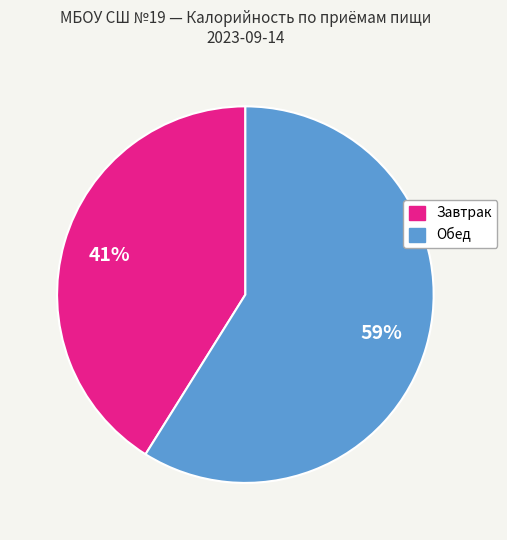

To the nearest percent, what is the difference between the largest and smallest slice percentages?

18%